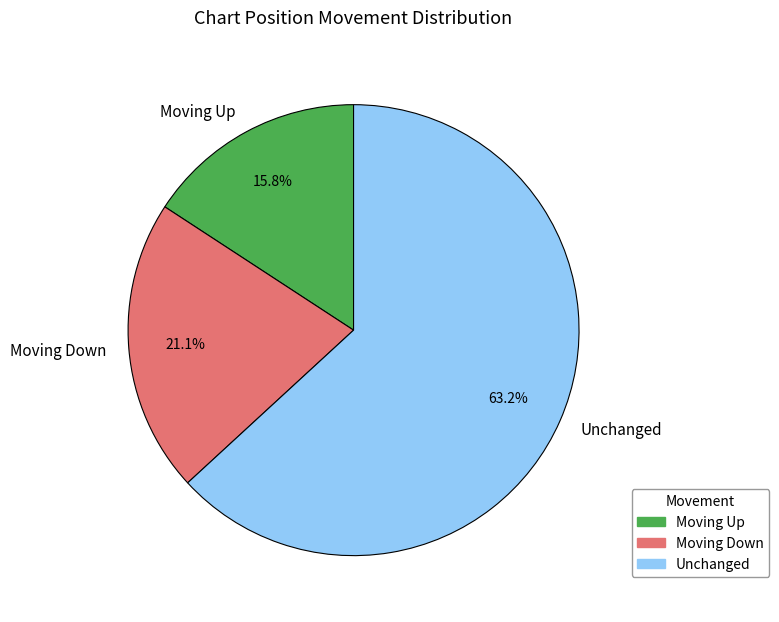

Rank the categories by value from lowest to highest.

Moving Up, Moving Down, Unchanged